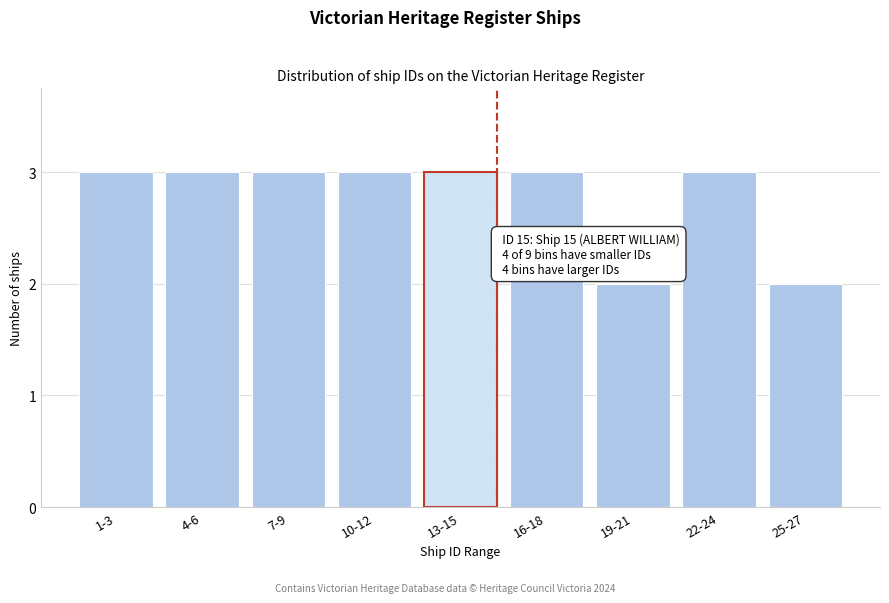

Reading right to left, what are all the values shown in this chart?

25-27=2	22-24=3	19-21=2	16-18=3	13-15=3	10-12=3	7-9=3	4-6=3	1-3=3